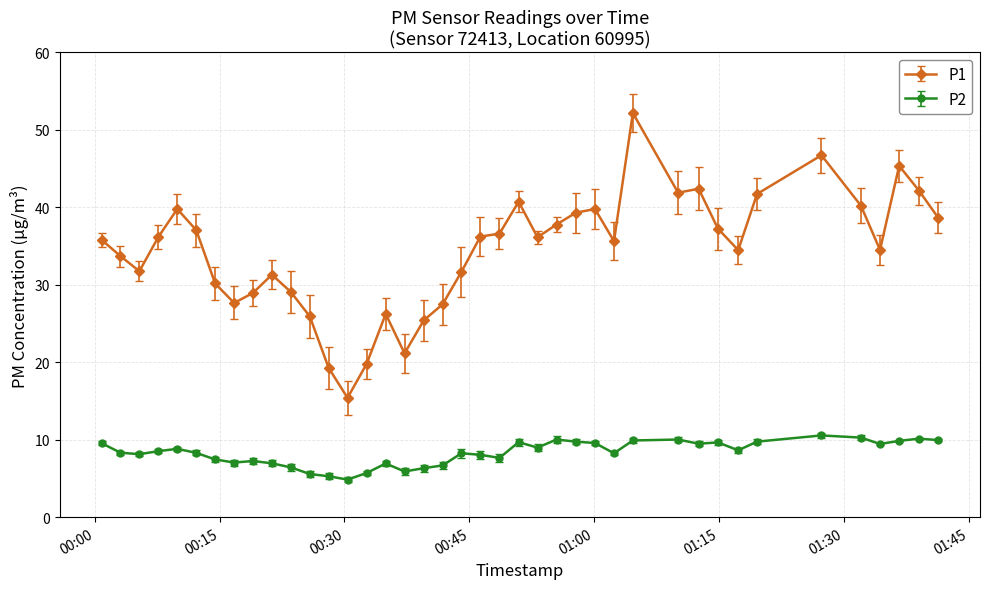

What is the sum of all P2 values?

331.8